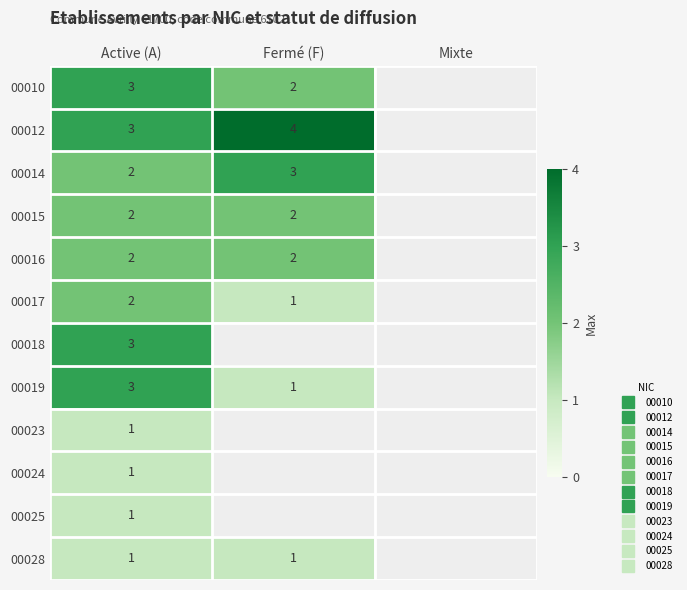

Rank the series at Fermé (F) from lowest to highest value.

00017, 00019, 00028, 00010, 00015, 00016, 00014, 00012, 00018, 00023, 00024, 00025